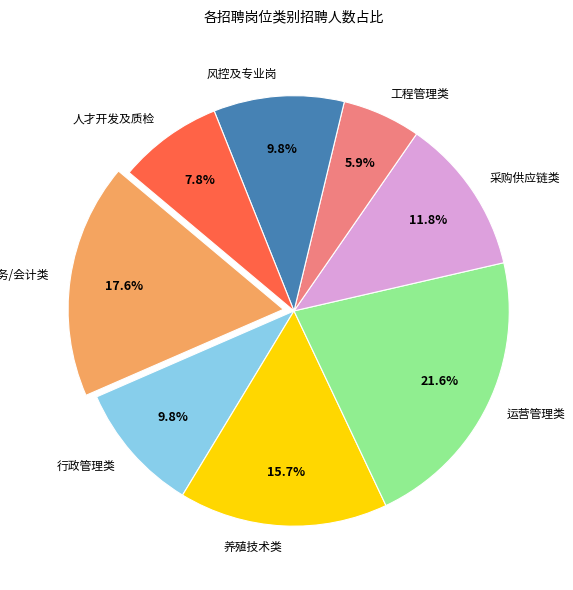

Which slice is the largest?

运营管理类